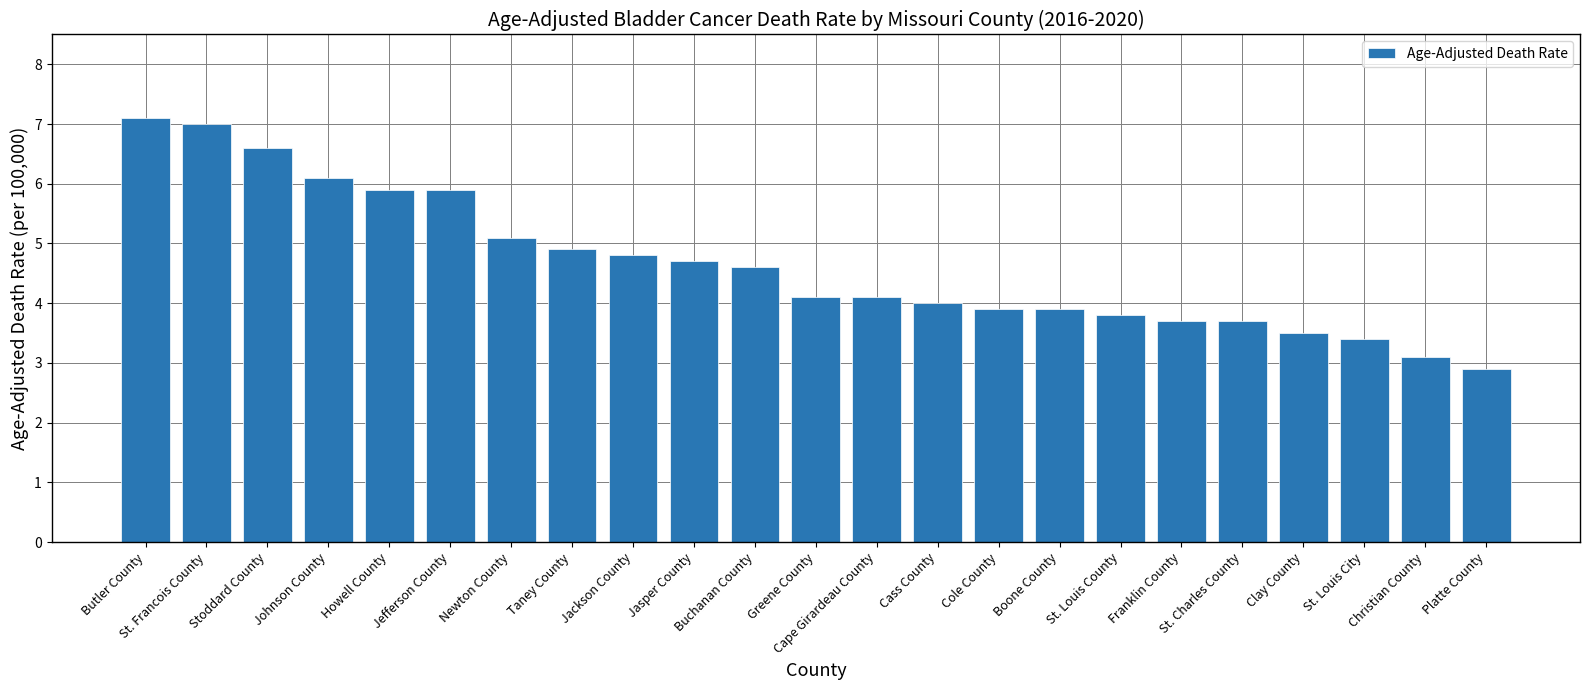

What is the sum of all values?

106.8